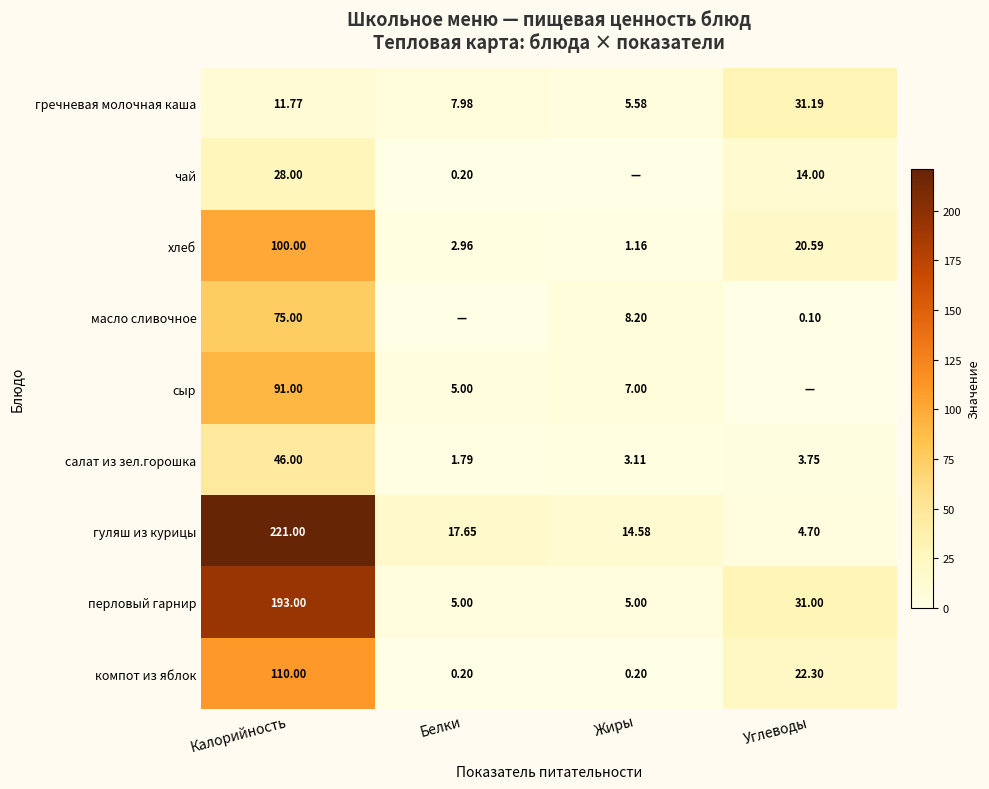

At which category is the sum across all series the highest?

Калорийность